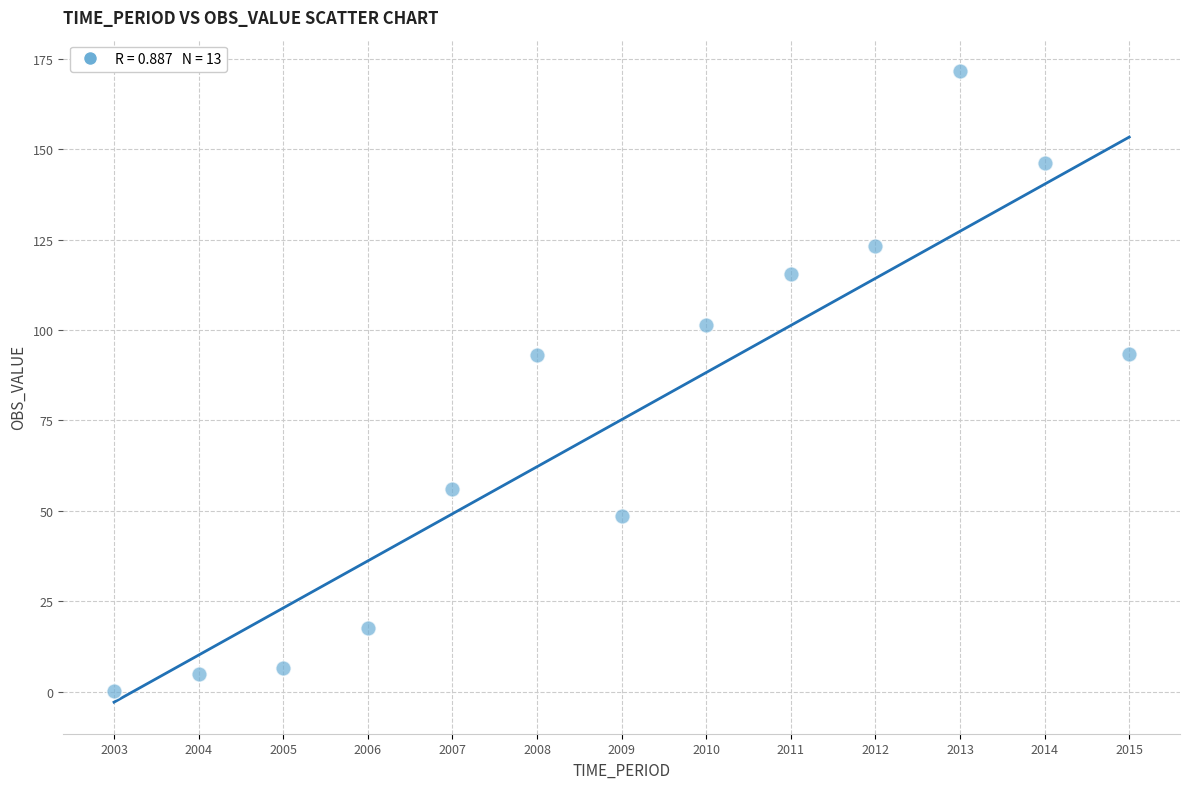

What is the range of Y values (max minus min)?

171.5